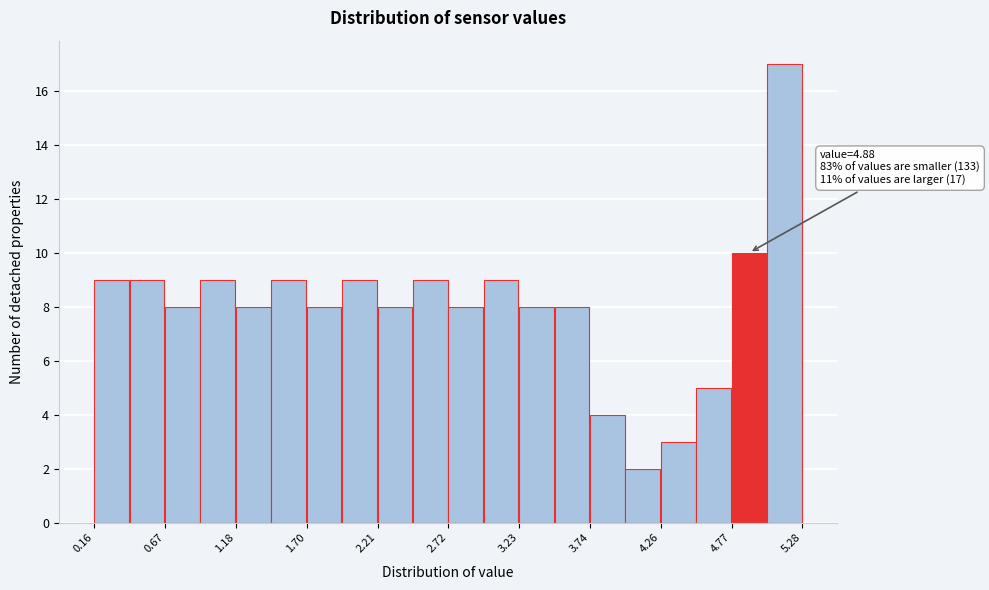

Read against the x-axis, roughly where is the centre of the tallest bar?

5.1